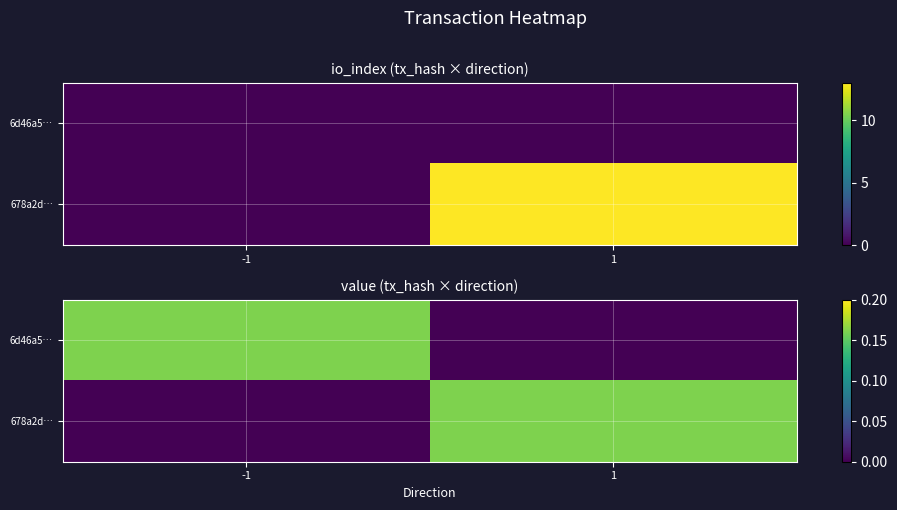

What is the difference between the 678a2d… values at 1 and -1?

0.2